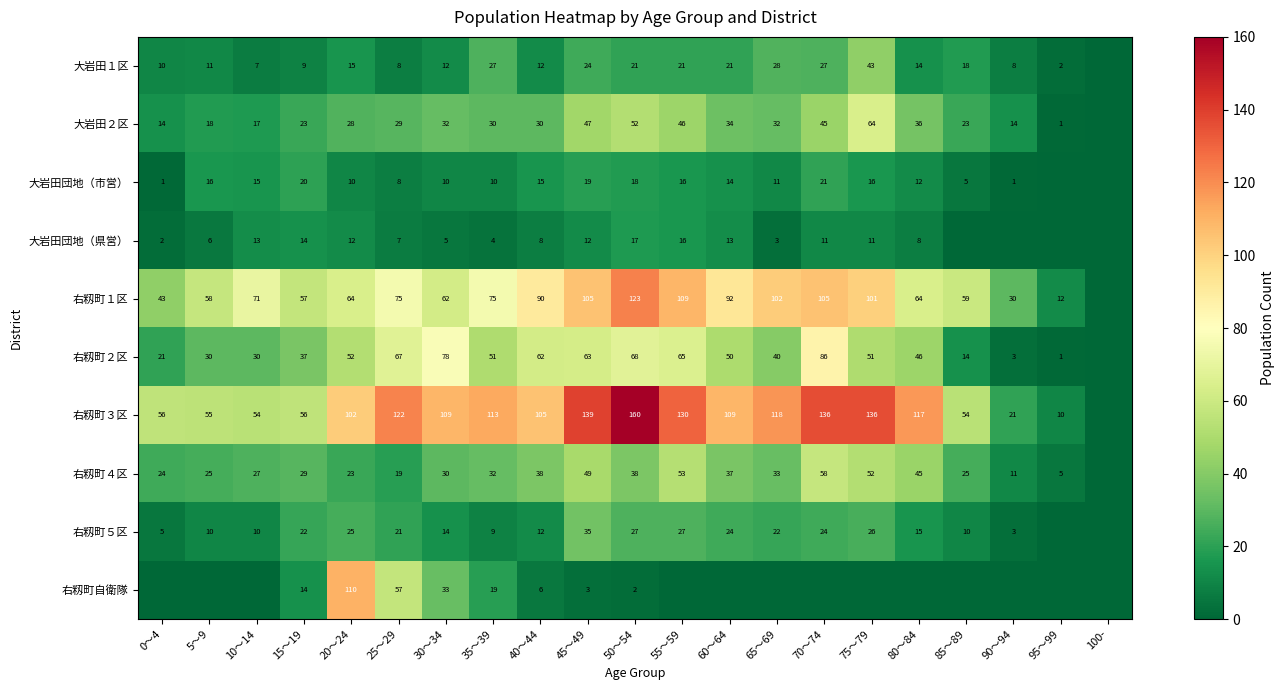

What is the spread (max minus min) of values at 95～99?

12